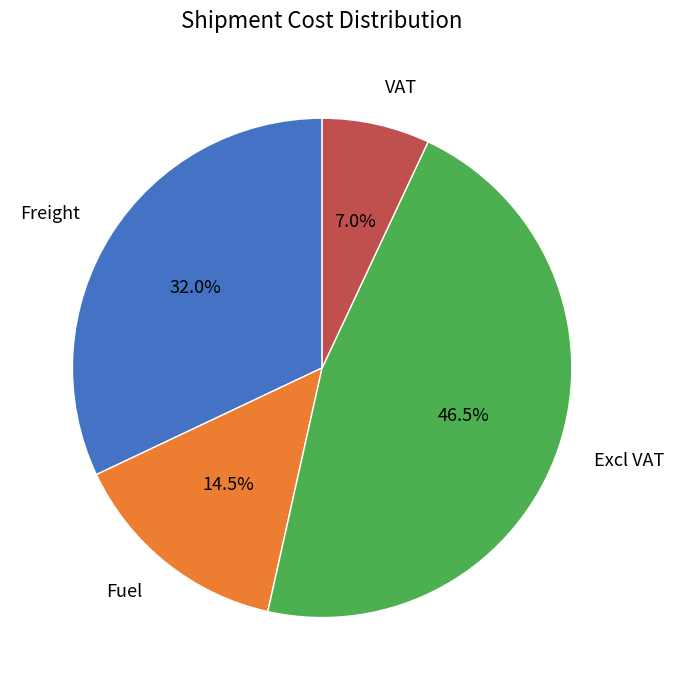

To the nearest percent, what is the difference between the Fuel and VAT slice percentages?

8%